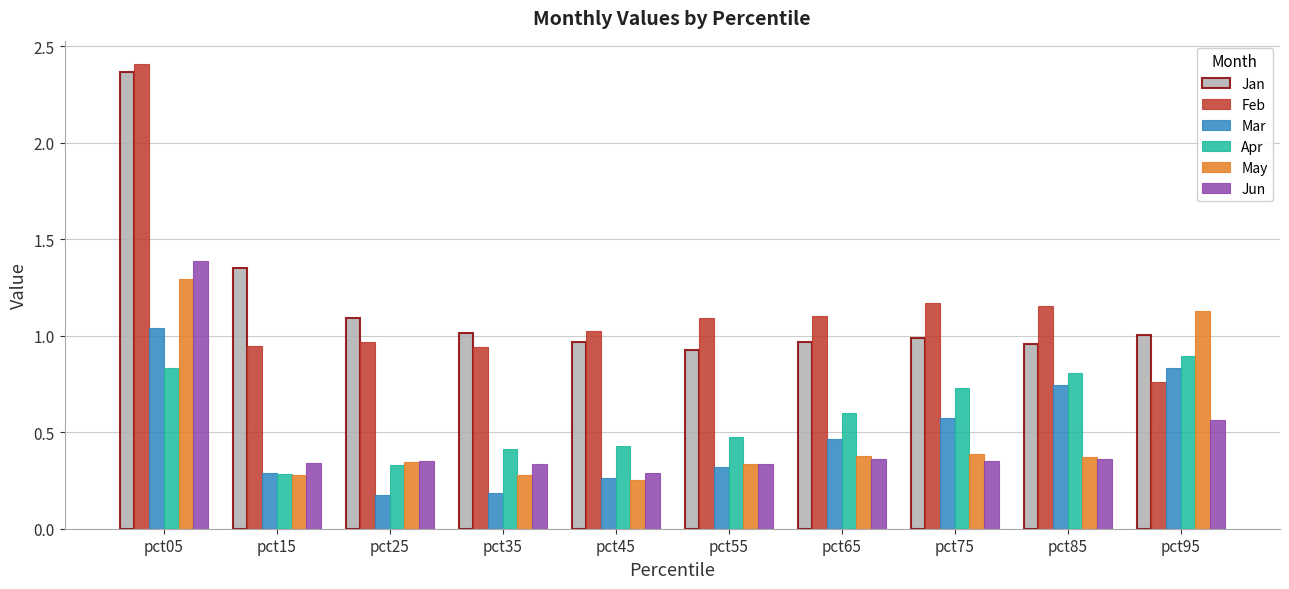

At which category is the sum across all series the highest?

pct05